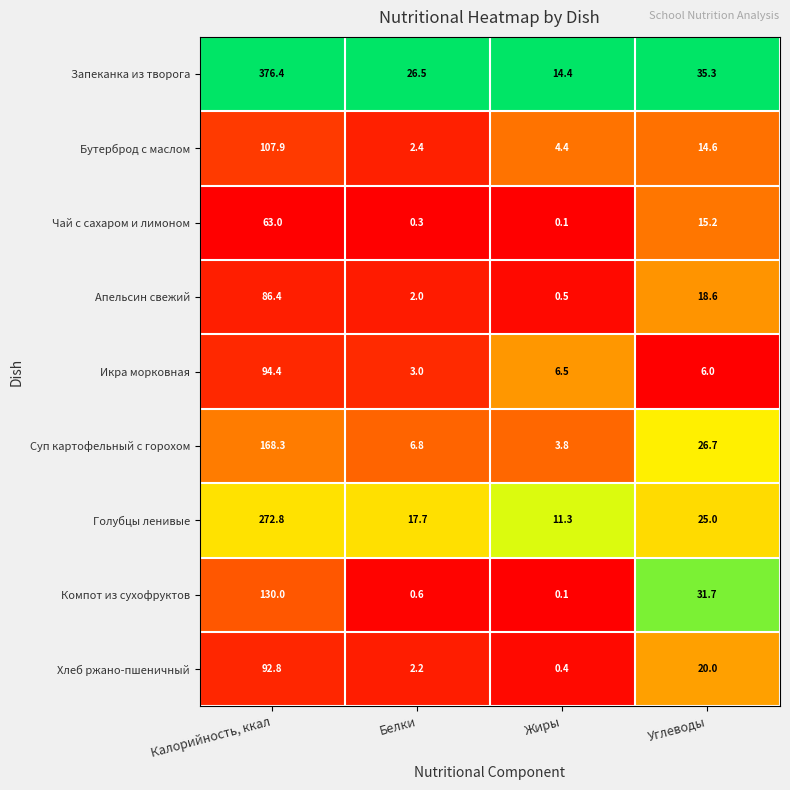

At which category does the chart reach its minimum across all series?

Жиры